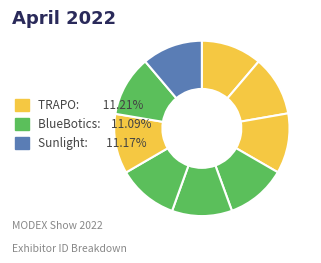

How many segments does this pie chart have?

9